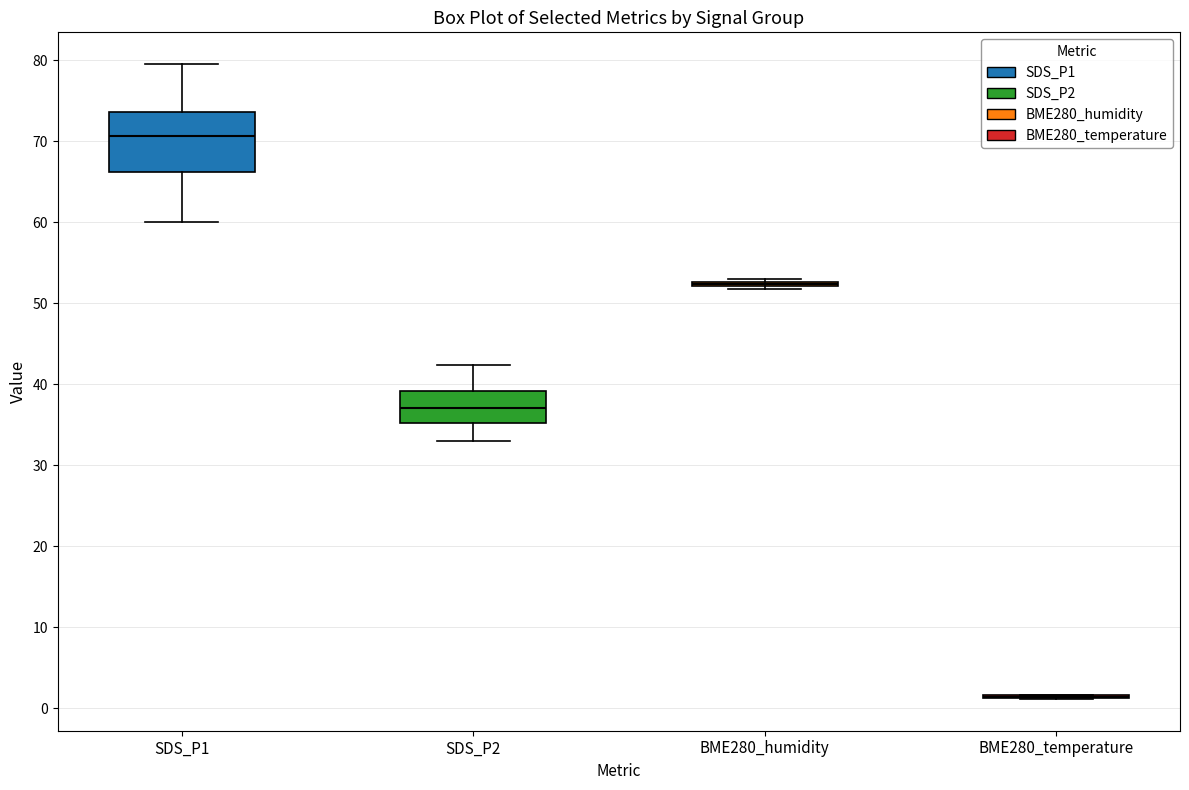

Reading left to right, read every box against the y-axis: the position of its median line, the range the box covers, and the ends of its whiskers. The values are not printed on the chart, so give them approximately, as read against the axis.

SDS_P1: median 71, box 66 to 74, whiskers 60 to 80
SDS_P2: median 37, box 35 to 39, whiskers 33 to 42
BME280_humidity: box collapsed to a line at 52, whiskers 52 to 53
BME280_temperature: box collapsed to a line at 1, whiskers 1 to 2